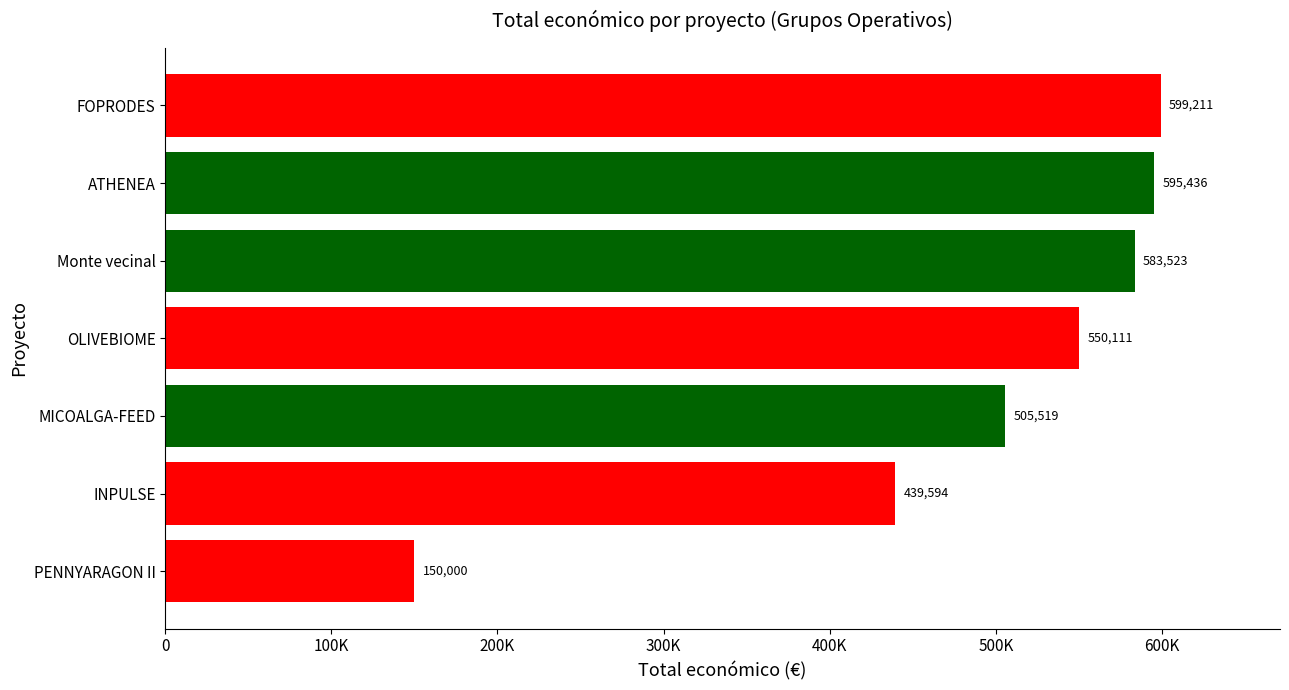

What is the difference between the maximum and minimum values?

449211